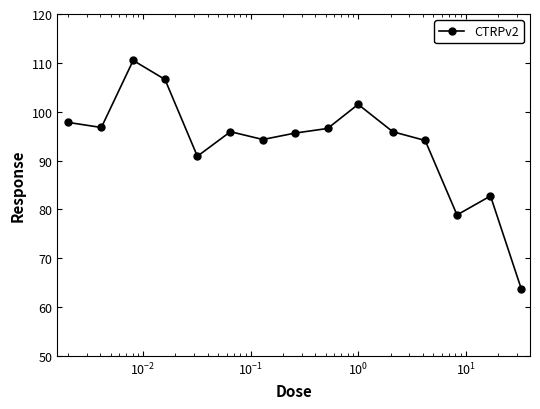

What is the value of the 8th point from the left?

95.6